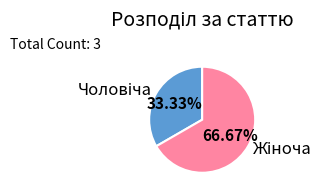

Is there a majority slice in this chart?

Yes